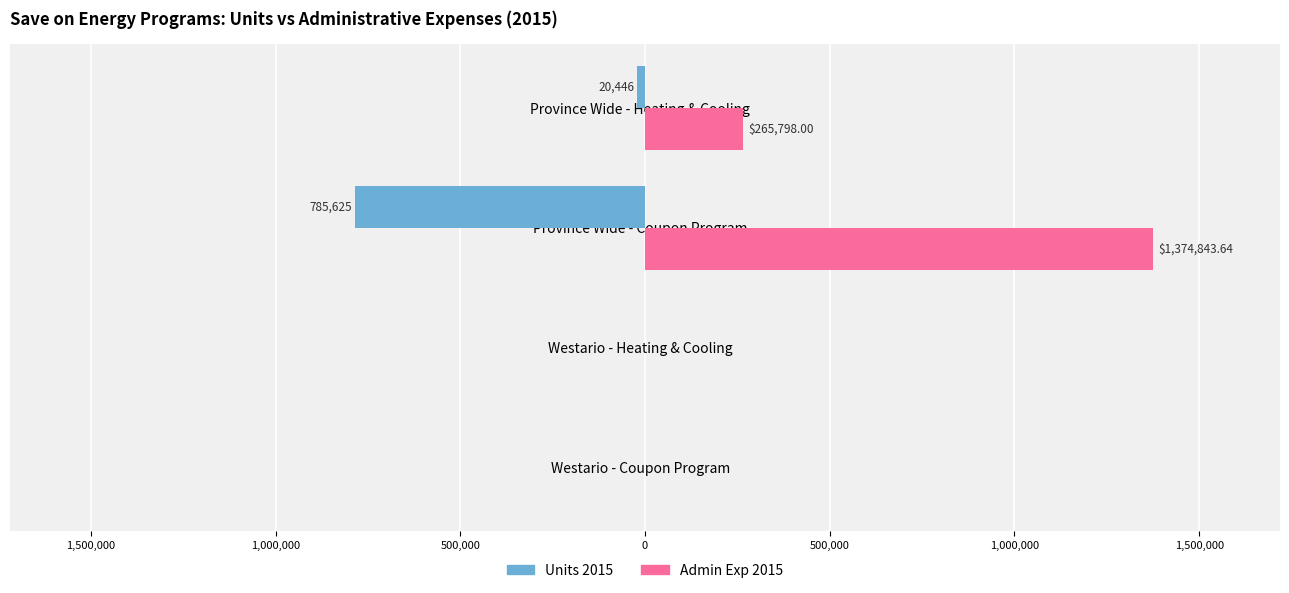

What are all the series names shown in the legend?

Units 2015, Admin Exp 2015